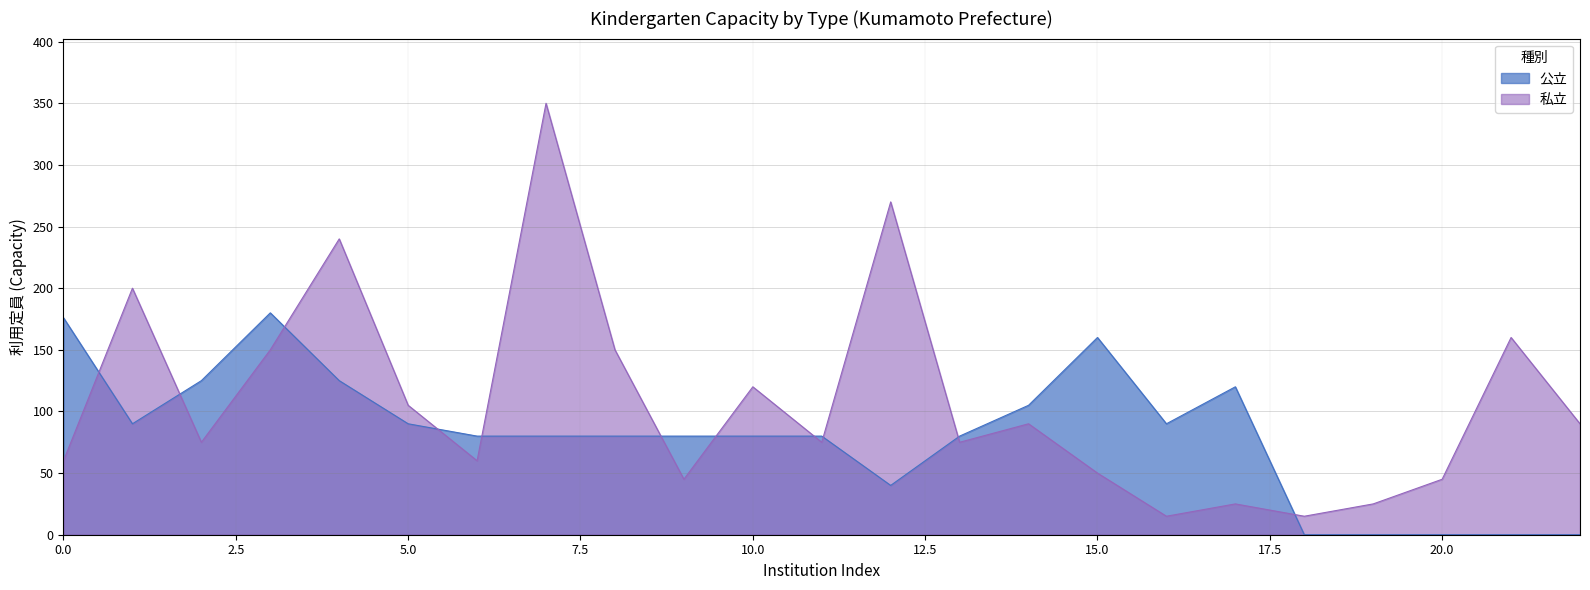

Reading right to left, what are all the values shown in this chart?

90	160	45	25	15	25	15	50	90	75	270	75	120	45	150	350	60	105	240	150	75	200	60